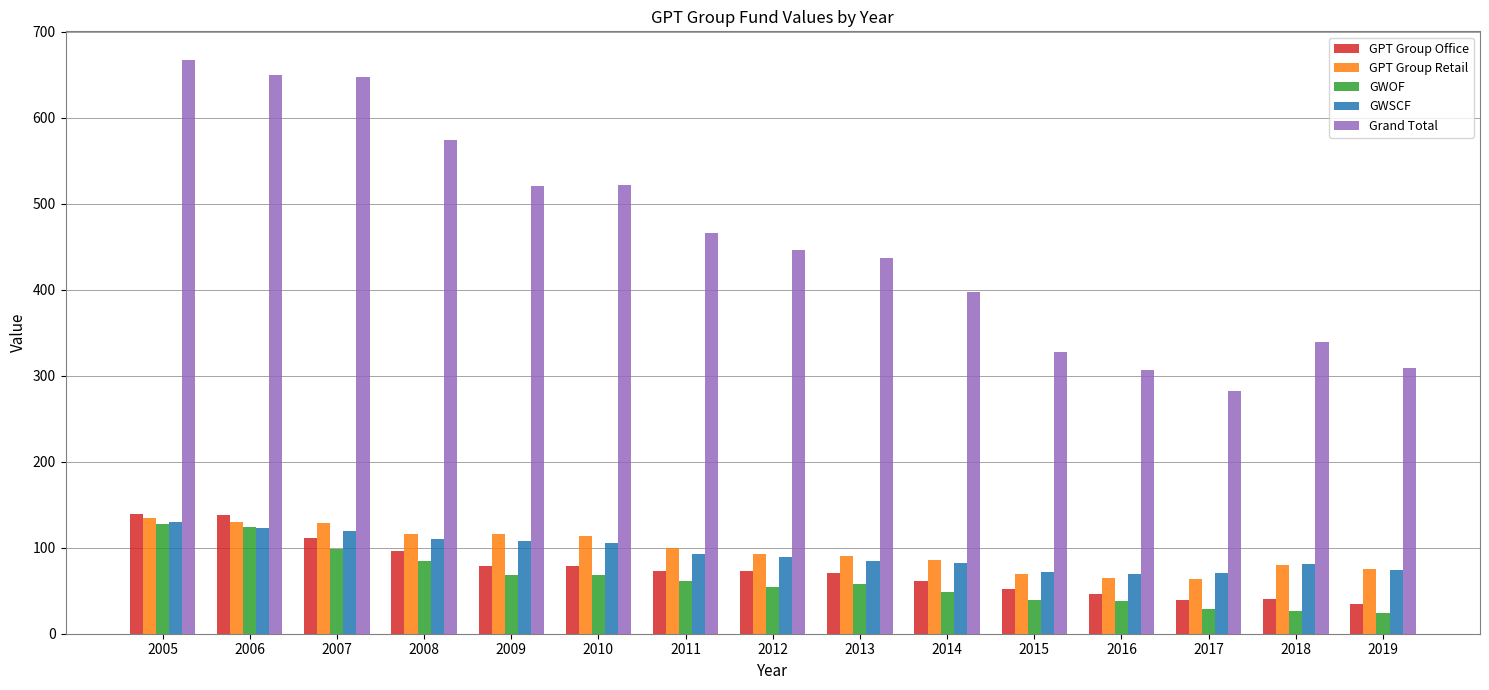

What is the highest value of the GWSCF series?

129.6